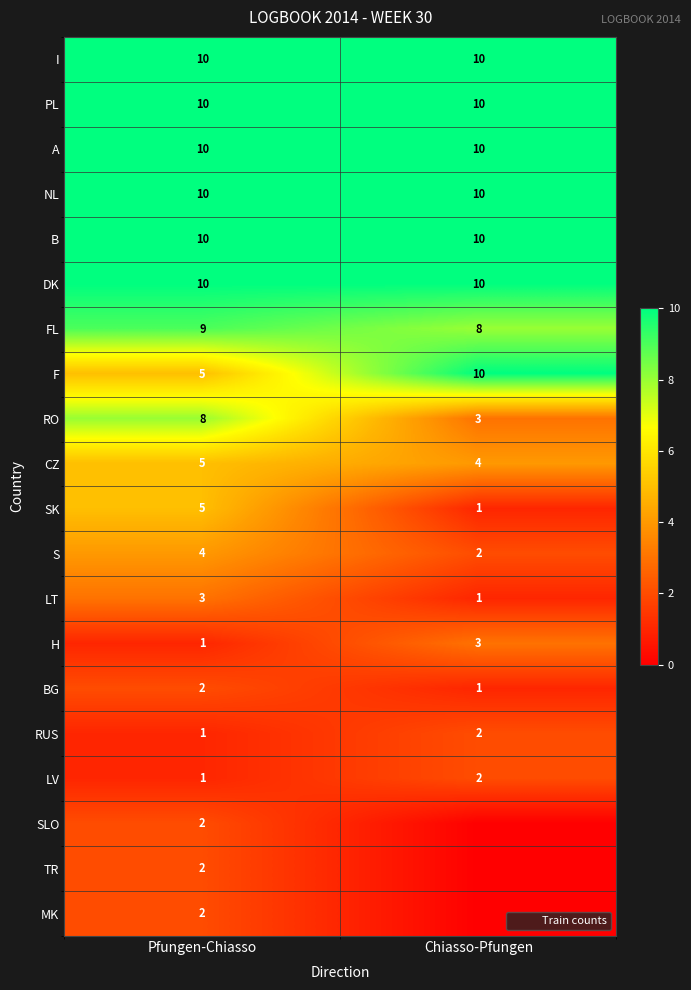

What is the spread (max minus min) of values at Chiasso-Pfungen?

10